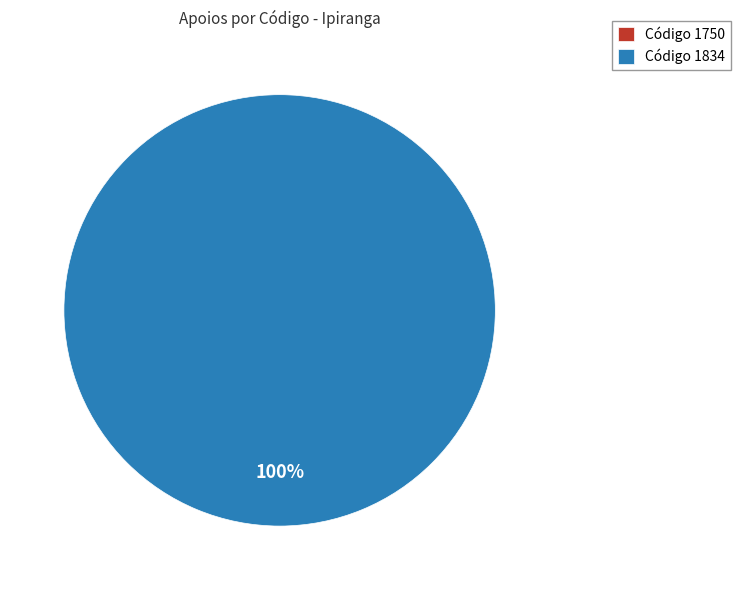

What is the largest slice in the pie chart?

1834